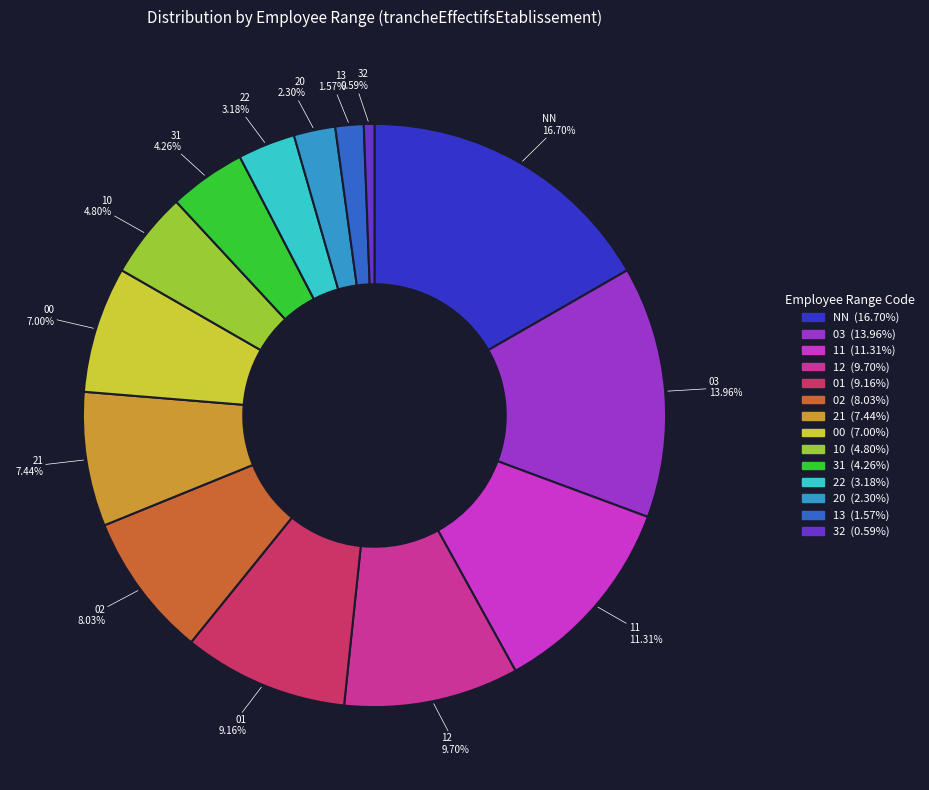

Is there any slice that represents more than half of the pie?

No